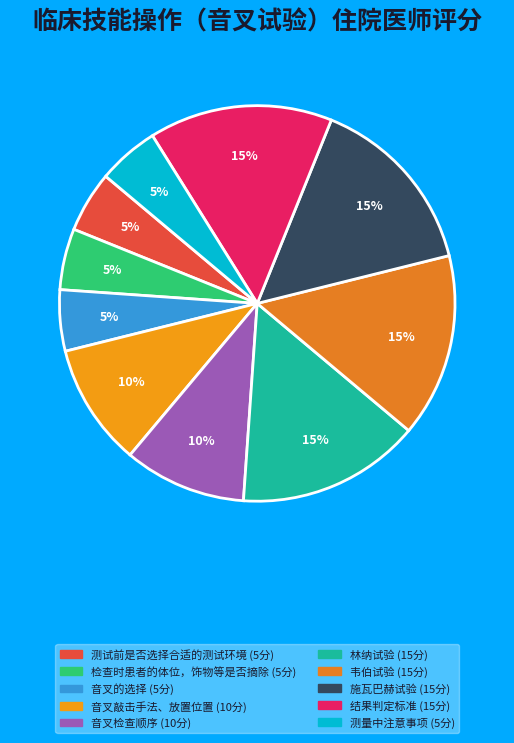

Do 施瓦巴赫试验 and 音叉的选择 together represent more than half of the pie?

No